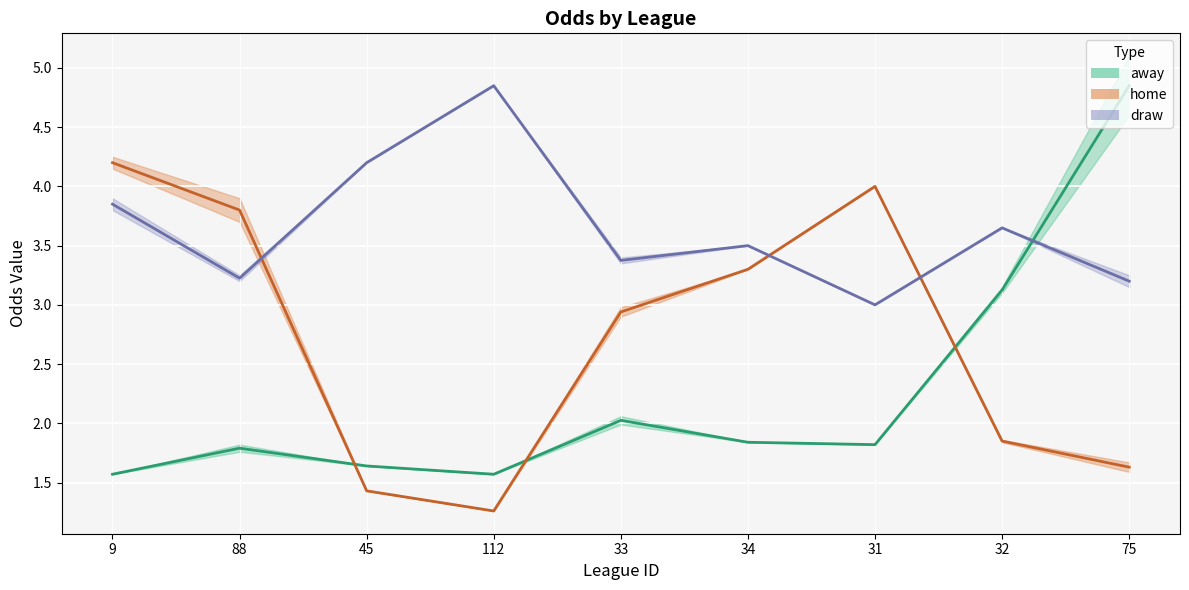

Reading right to left, transcribe all the data shown in this chart.

away: 4.8	3.1	1.8	1.8	2.0	1.6	1.6	1.8	1.6
home: 1.6	1.9	4.0	3.3	2.9	1.3	1.4	3.8	4.2
draw: 3.2	3.6	3.0	3.5	3.4	4.8	4.2	3.2	3.8